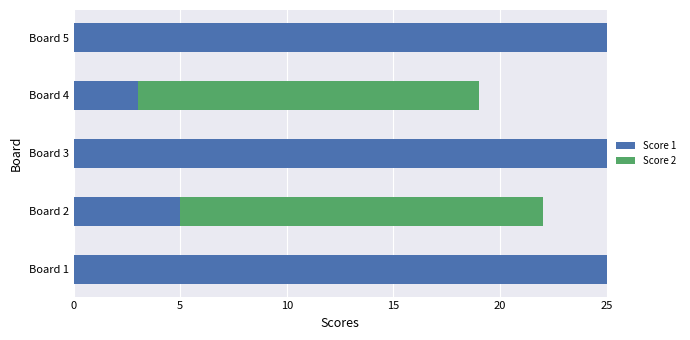

What is the sum of all Score 1 values?

83